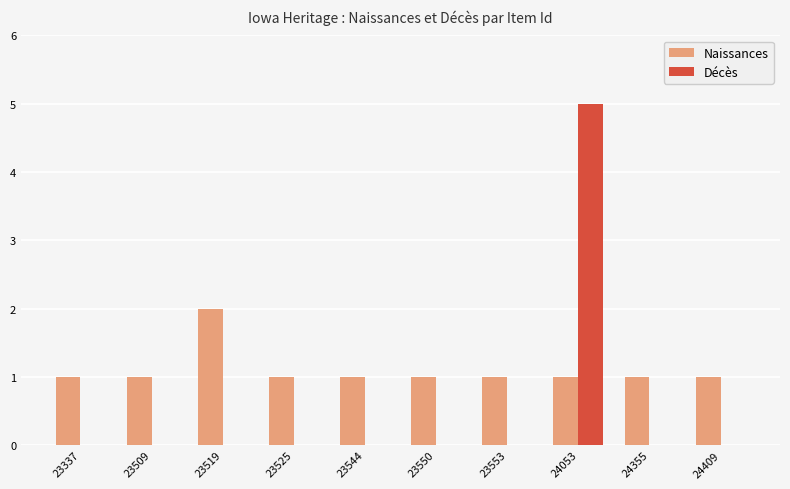

Is it true that Naissances equals 1 at 24053?

True